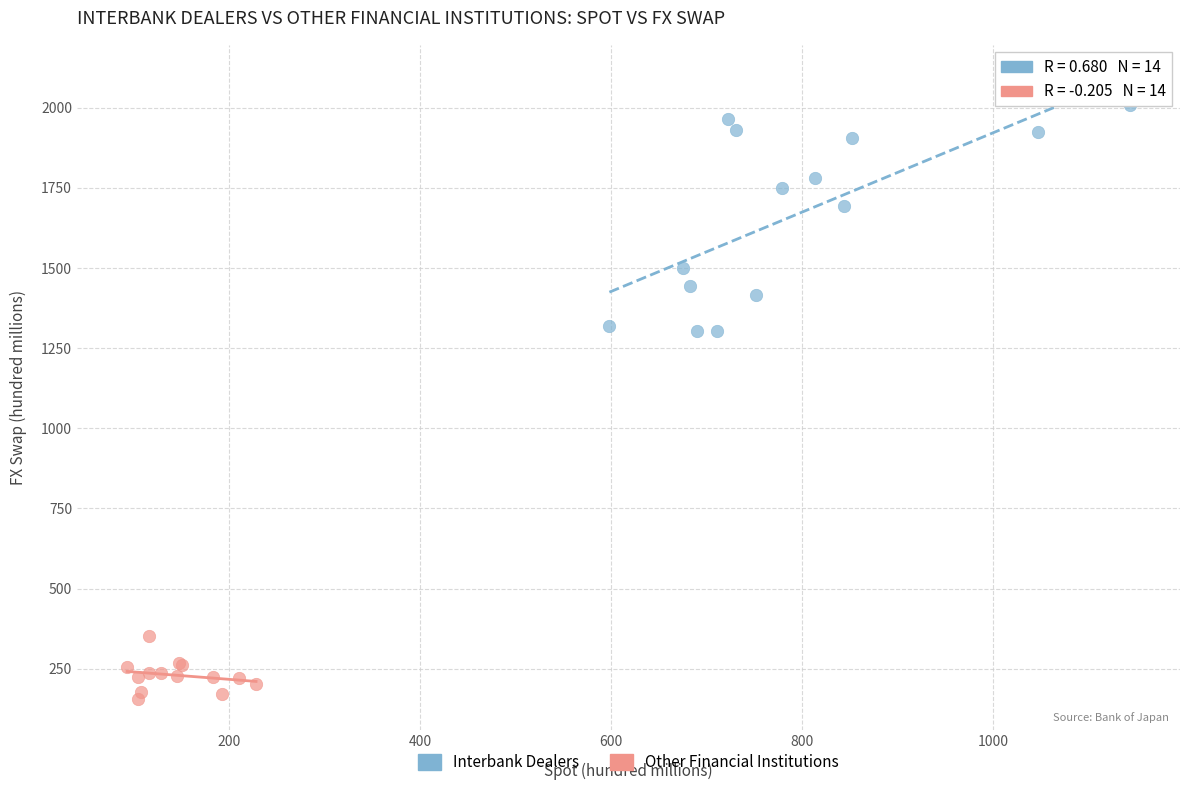

Which series has the widest spread of Y values?

Interbank Dealers